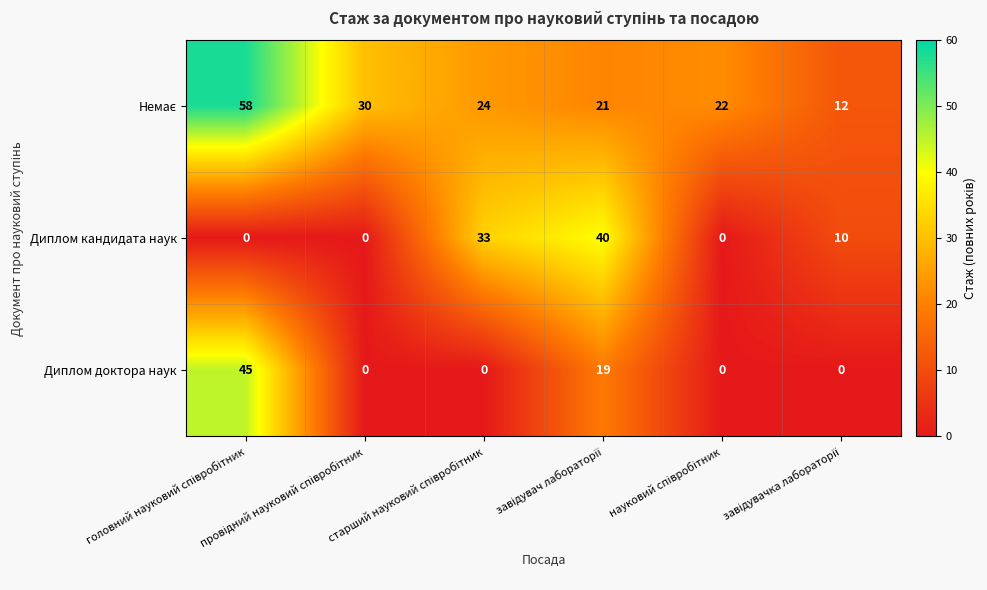

What is the average value of the Диплом кандидата наук series?

14